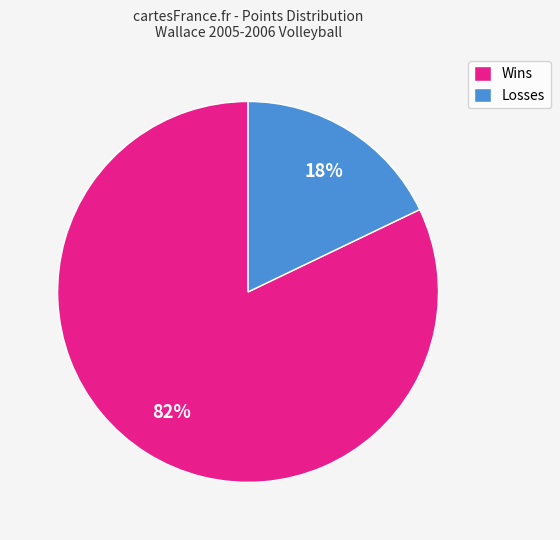

To the nearest percent, what is the difference between the largest and smallest slice percentages?

64%